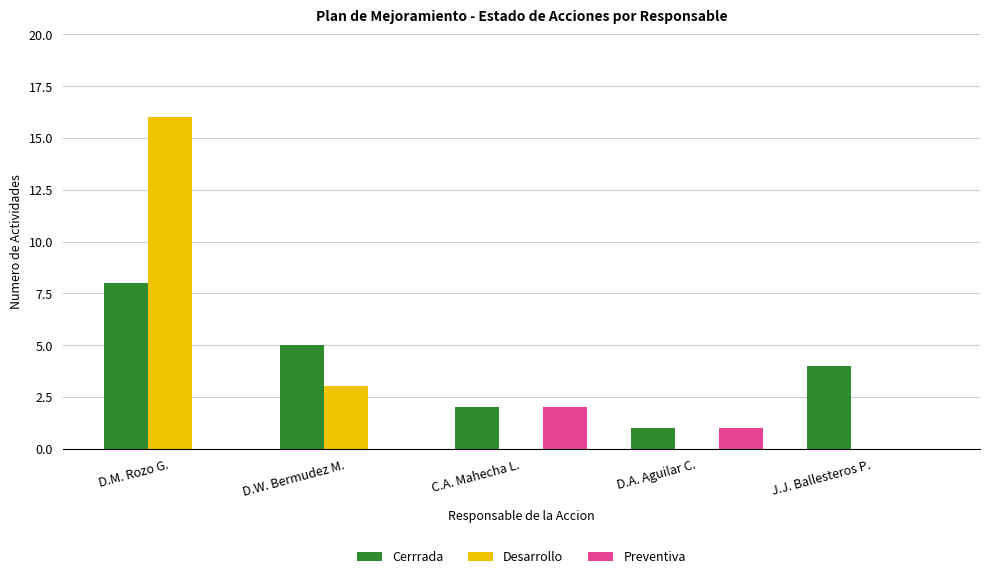

The value of Cerrrada at C.A. Mahecha L. is 2. True or false?

True